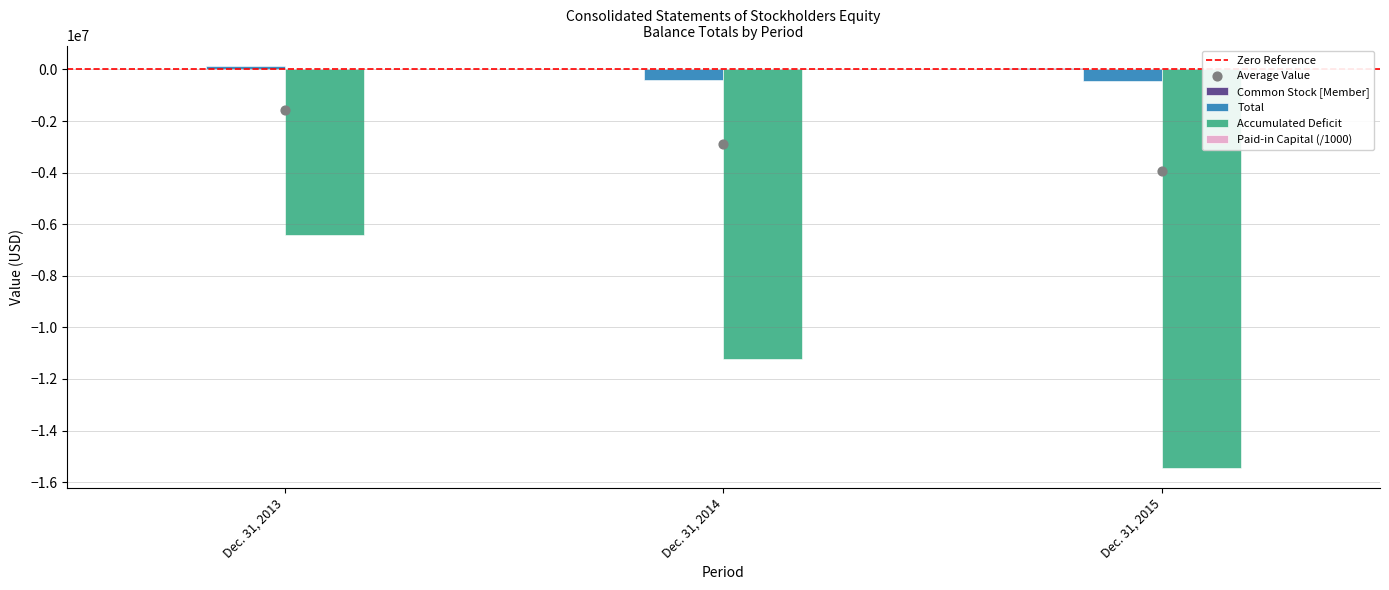

Which series has the largest Y range (max minus min)?

Accumulated Deficit